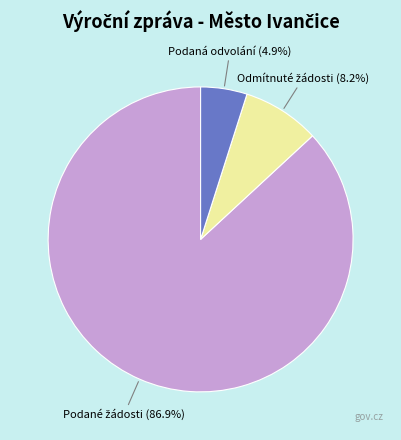

Does any single category account for the majority?

Yes